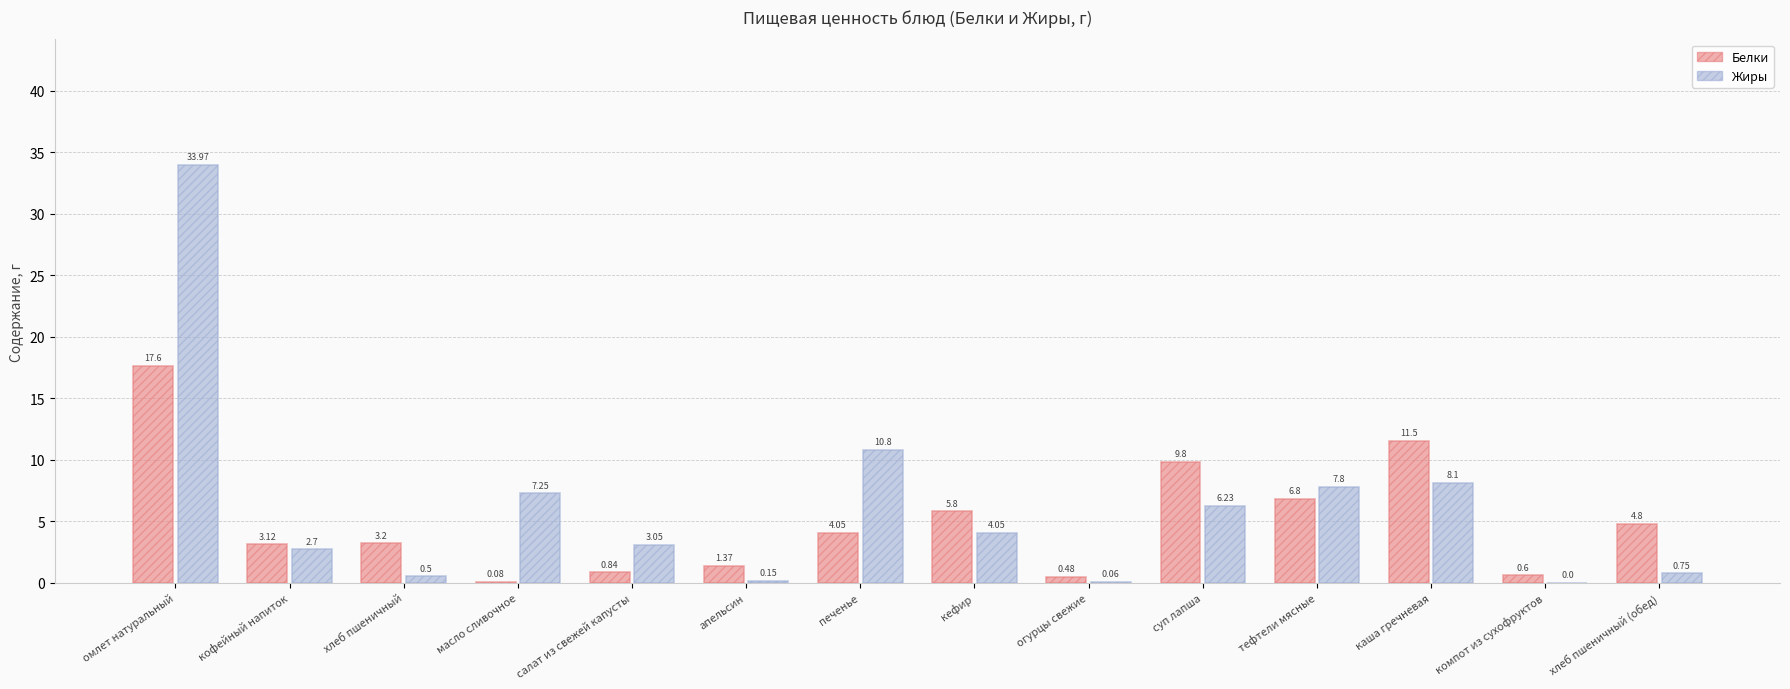

Which series changed the most between суп лапша and хлеб пшеничный (обед)?

Жиры